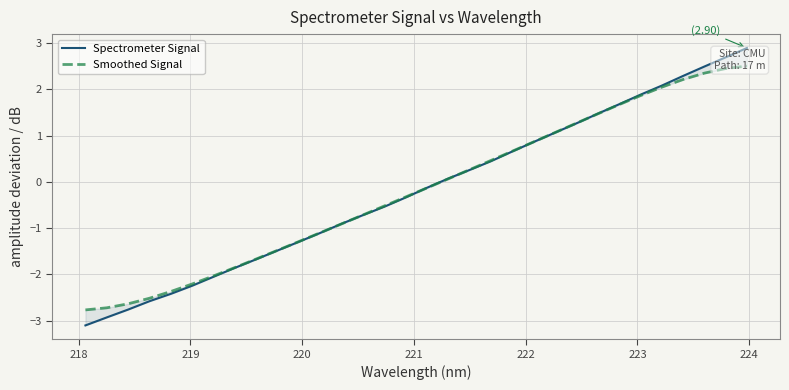

After their last crossing, which series has the higher values: Smoothed Signal or Spectrometer Signal?

Spectrometer Signal